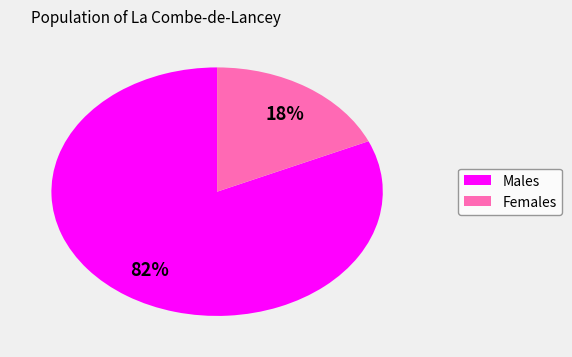

Does any single category account for the majority?

Yes